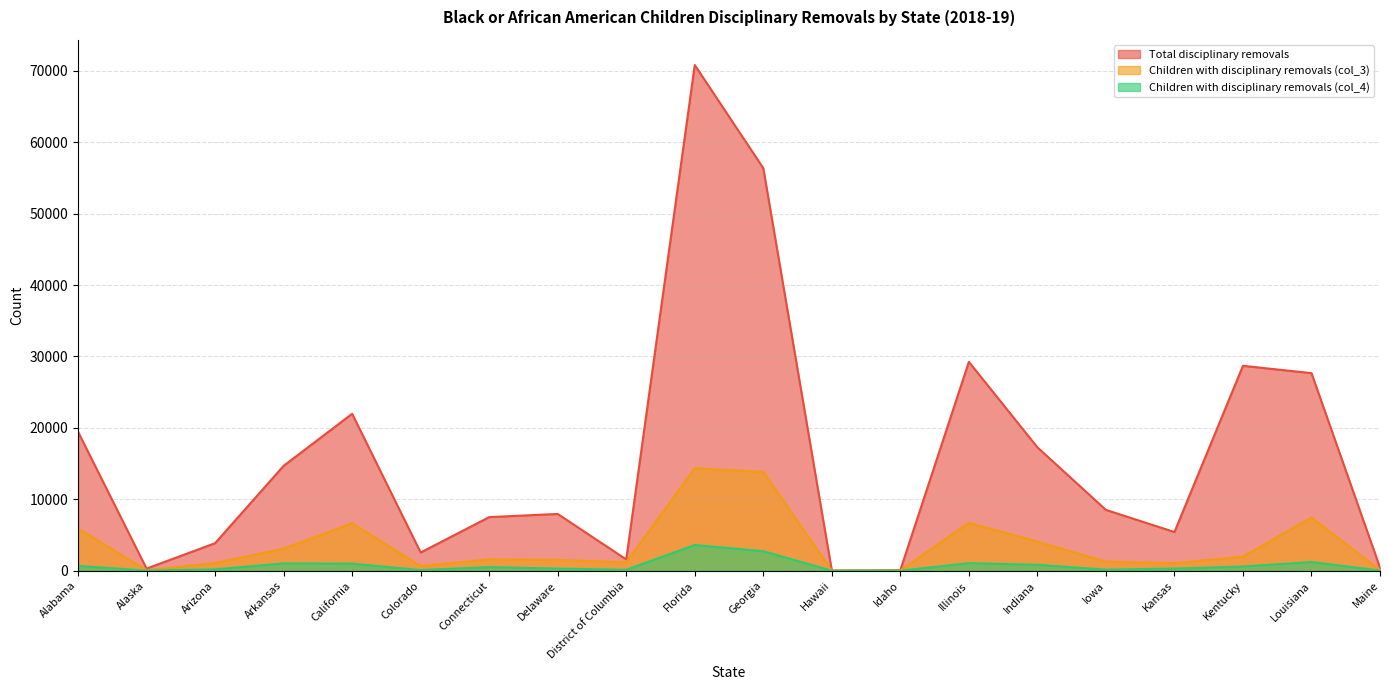

What is the value of the Children with disciplinary removals (col_4) point at the 19th from the left?

1219